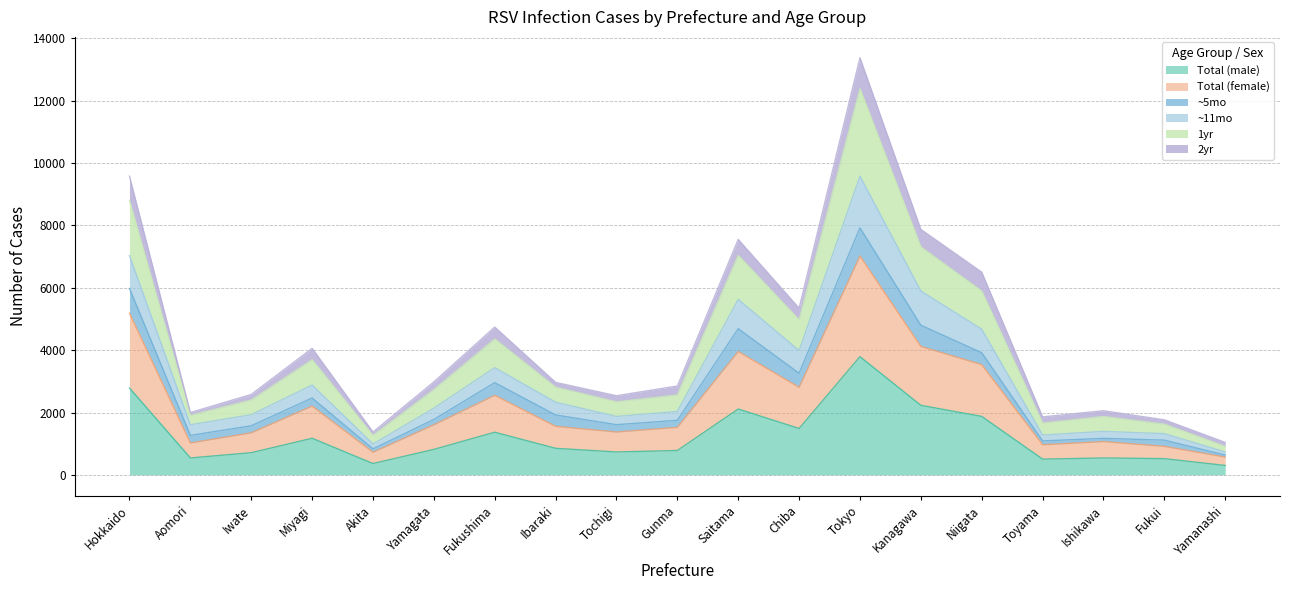

What is the difference between the ~11mo values at Tochigi and Aomori?

268